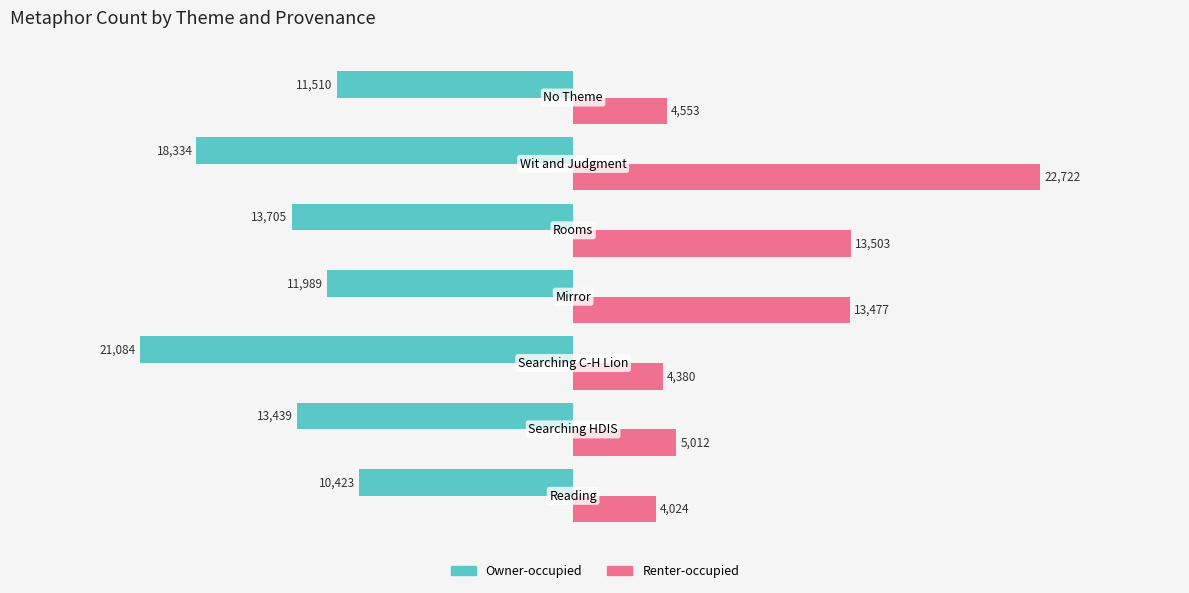

Which series has the largest range (max minus min)?

Renter-occupied